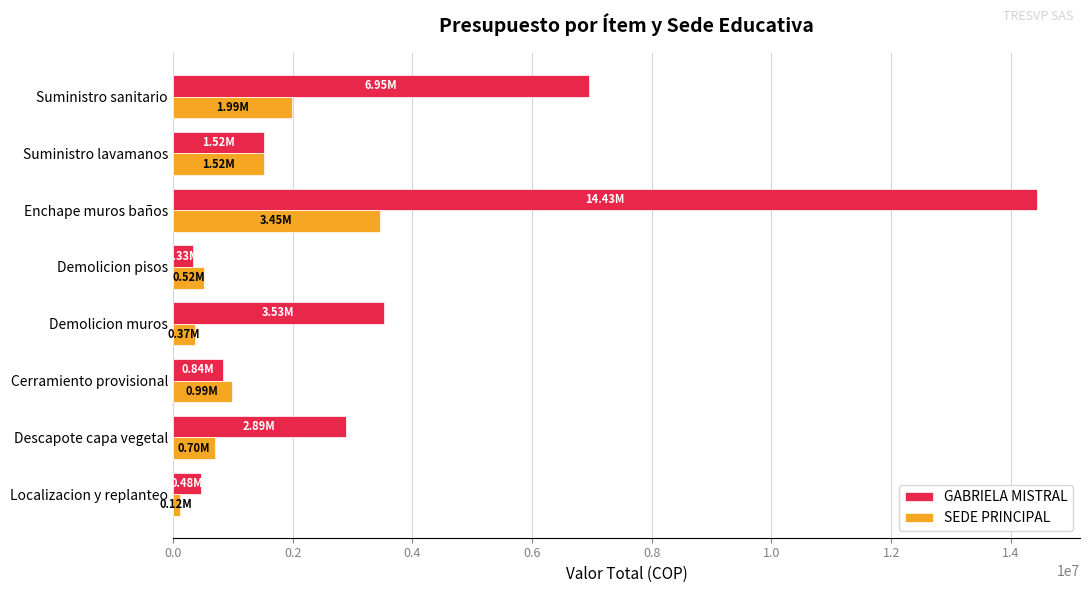

Is the value of SEDE PRINCIPAL at Localizacion y replanteo greater than the value of GABRIELA MISTRAL at Descapote capa vegetal?

No